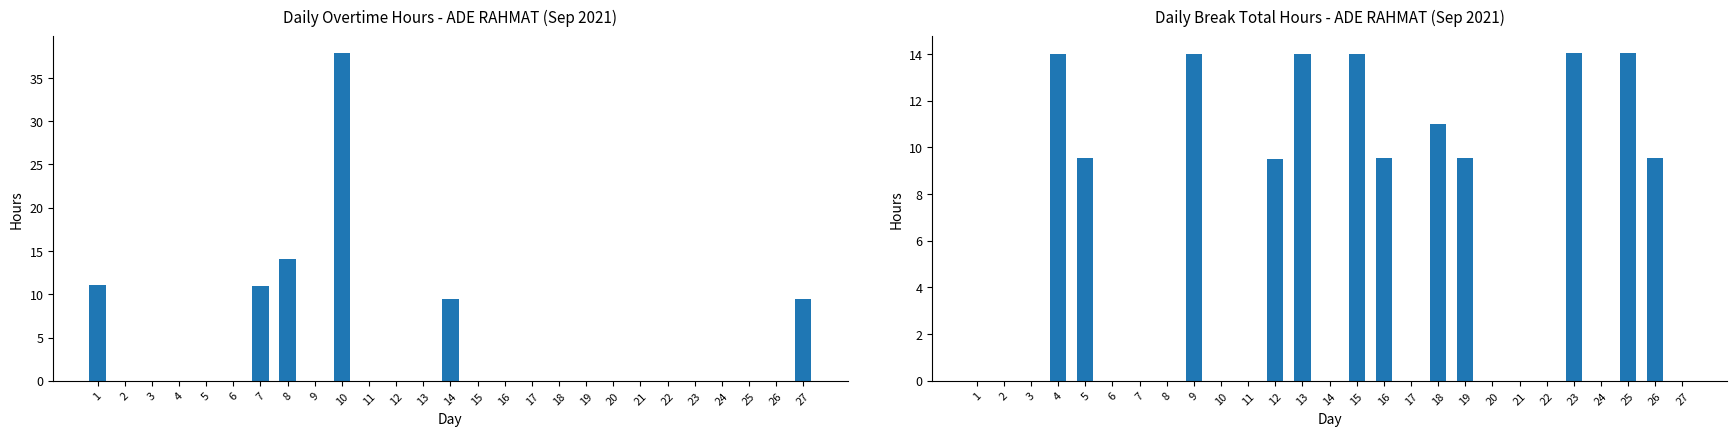

Reading left to right, list all the values displayed in this chart.

Overtime: 1=11.1	2=0.0	3=0.0	4=0.0	5=0.0	6=0.0	7=11.0	8=14.1	9=0.0	10=37.9	11=0.0	12=0.0	13=0.0	14=9.5	15=0.0	16=0.0	17=0.0	18=0.0	19=0.0	20=0.0	21=0.0	22=0.0	23=0.0	24=0.0	25=0.0	26=0.0	27=9.4
Break Total: 1=0.0	2=0.0	3=0.0	4=14.0	5=9.6	6=0.0	7=0.0	8=0.0	9=14.0	10=0.0	11=0.0	12=9.5	13=14.0	14=0.0	15=14.0	16=9.5	17=0.0	18=11.0	19=9.6	20=0.0	21=0.0	22=0.0	23=14.1	24=0.0	25=14.1	26=9.5	27=0.0